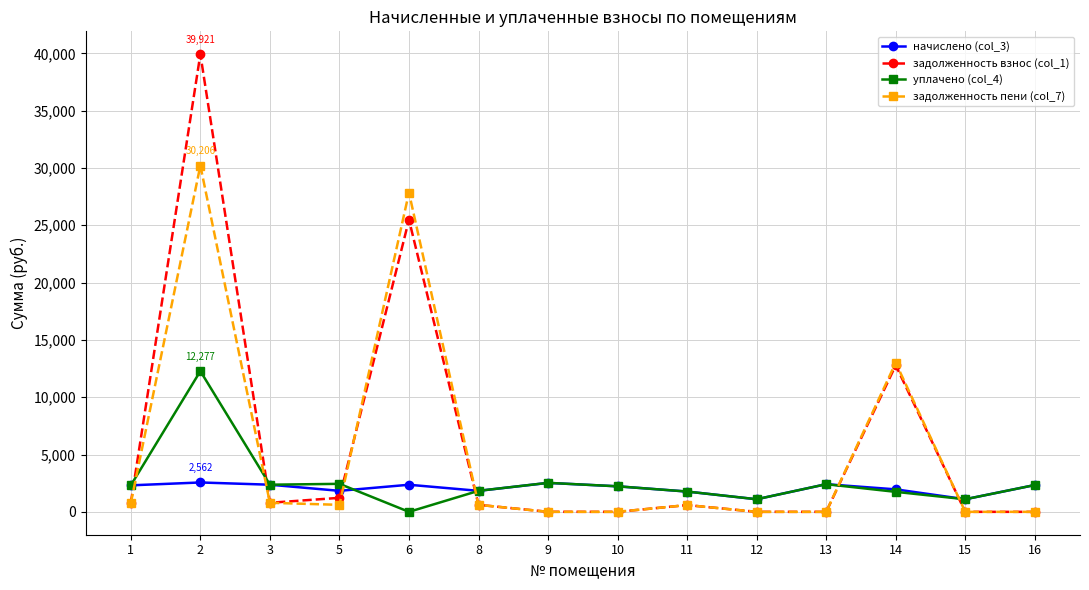

What are all the series names shown in the legend?

начислено (col_3), задолженность взнос (col_1), уплачено (col_4), задолженность пени (col_7)